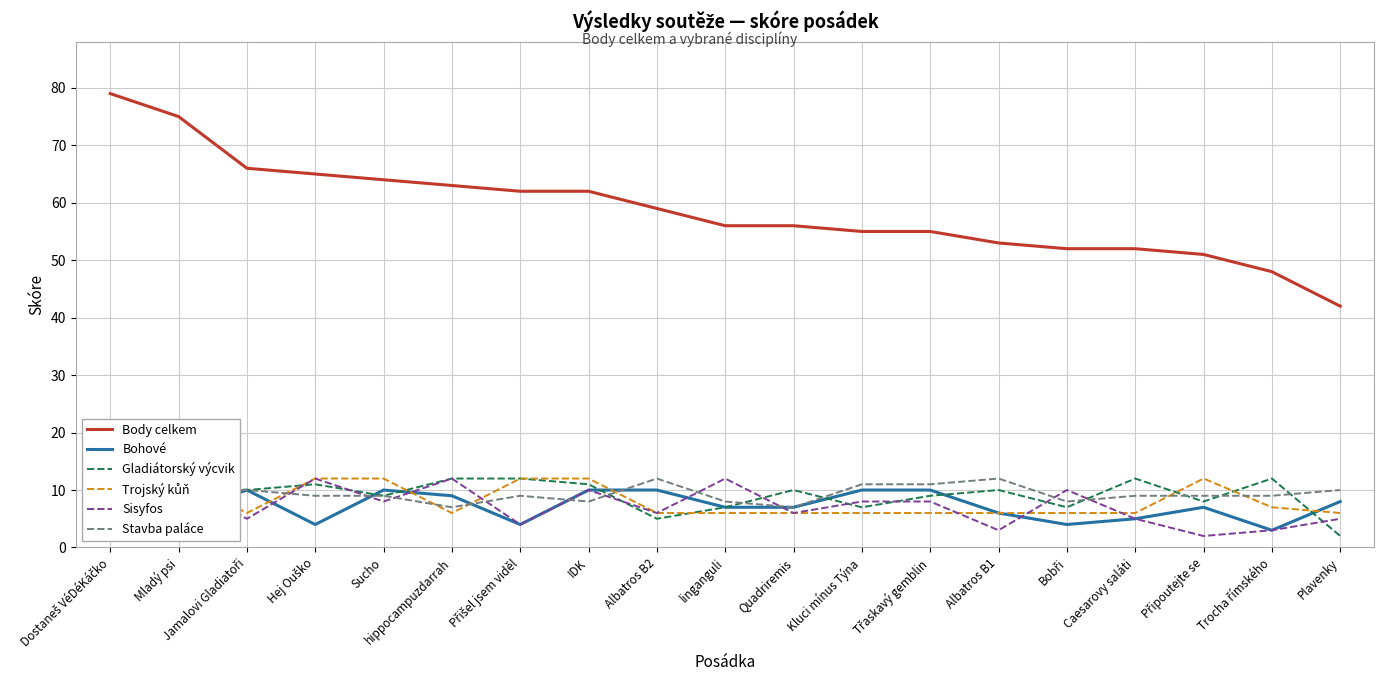

Reading left to right, list all the values displayed in this chart.

Body celkem: Dostaneš VéDéKáčko=79	Mladý psi=75	Jamalovi Gladiatoři=66	Hej Ouško=65	Sucho=64	hippocampuzdarrah=63	Přišel jsem viděl=62	IDK=62	Albatros B2=59	linganguli=56	Quadriremis=56	Kluci mínus Týna=55	Třaskavý gemblin=55	Albatros B1=53	Bobři=52	Caesarovy saláti=52	Připoutejte se=51	Trocha římského=48	Plavenky=42
Bohové: Dostaneš VéDéKáčko=12	Mladý psi=6	Jamalovi Gladiatoři=10	Hej Ouško=4	Sucho=10	hippocampuzdarrah=9	Přišel jsem viděl=4	IDK=10	Albatros B2=10	linganguli=7	Quadriremis=7	Kluci mínus Týna=10	Třaskavý gemblin=10	Albatros B1=6	Bobři=4	Caesarovy saláti=5	Připoutejte se=7	Trocha římského=3	Plavenky=8
Gladiátorský výcvik: Dostaneš VéDéKáčko=12	Mladý psi=12	Jamalovi Gladiatoři=10	Hej Ouško=11	Sucho=9	hippocampuzdarrah=12	Přišel jsem viděl=12	IDK=11	Albatros B2=5	linganguli=7	Quadriremis=10	Kluci mínus Týna=7	Třaskavý gemblin=9	Albatros B1=10	Bobři=7	Caesarovy saláti=12	Připoutejte se=8	Trocha římského=12	Plavenky=2
Trojský kůň: Dostaneš VéDéKáčko=12	Mladý psi=12	Jamalovi Gladiatoři=6	Hej Ouško=12	Sucho=12	hippocampuzdarrah=6	Přišel jsem viděl=12	IDK=12	Albatros B2=6	linganguli=6	Quadriremis=6	Kluci mínus Týna=6	Třaskavý gemblin=6	Albatros B1=6	Bobři=6	Caesarovy saláti=6	Připoutejte se=12	Trocha římského=7	Plavenky=6
Sisyfos: Dostaneš VéDéKáčko=12	Mladý psi=12	Jamalovi Gladiatoři=5	Hej Ouško=12	Sucho=8	hippocampuzdarrah=12	Přišel jsem viděl=4	IDK=10	Albatros B2=6	linganguli=12	Quadriremis=6	Kluci mínus Týna=8	Třaskavý gemblin=8	Albatros B1=3	Bobři=10	Caesarovy saláti=5	Připoutejte se=2	Trocha římského=3	Plavenky=5
Stavba paláce: Dostaneš VéDéKáčko=6	Mladý psi=10	Jamalovi Gladiatoři=10	Hej Ouško=9	Sucho=9	hippocampuzdarrah=7	Přišel jsem viděl=9	IDK=8	Albatros B2=12	linganguli=8	Quadriremis=7	Kluci mínus Týna=11	Třaskavý gemblin=11	Albatros B1=12	Bobři=8	Caesarovy saláti=9	Připoutejte se=9	Trocha římského=9	Plavenky=10